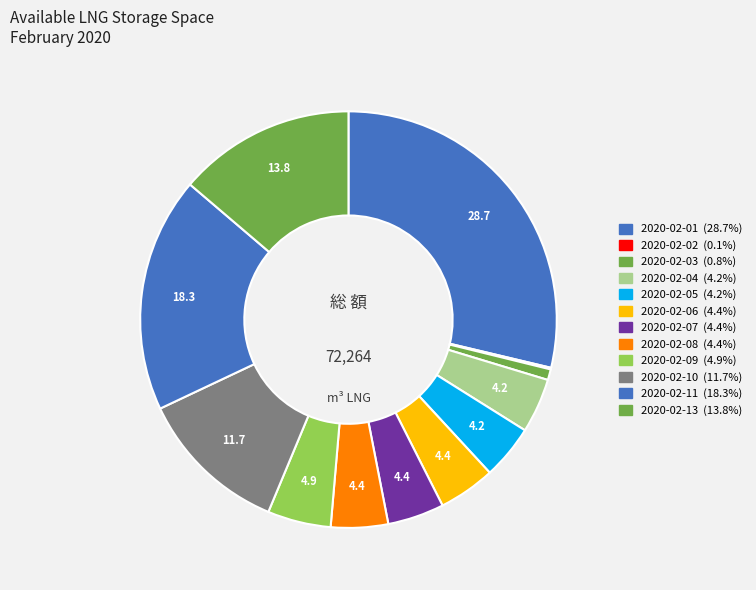

Count the number of slices in the pie.

12